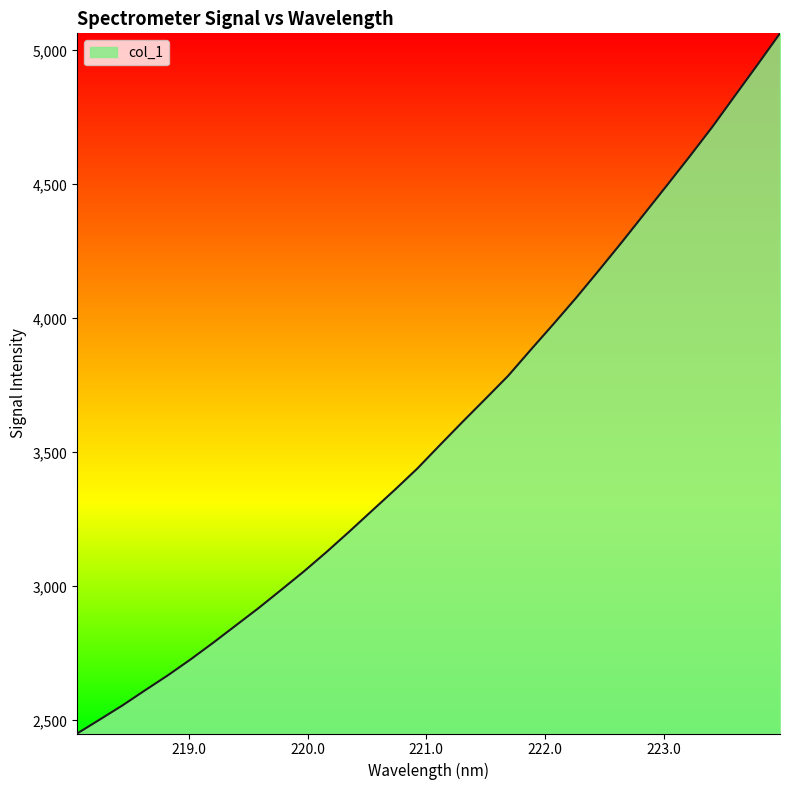

What is the minimum value shown in the chart?

2450.9